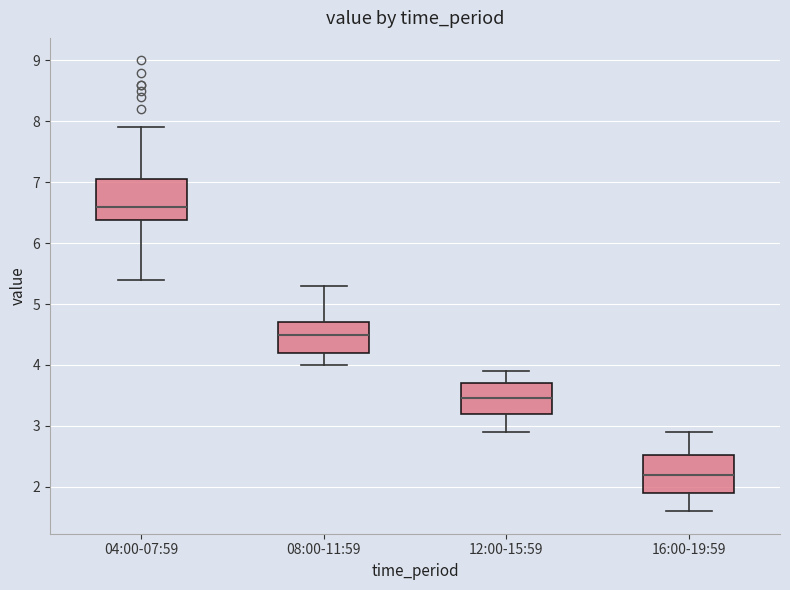

Which box's median line is the lowest?

16:00-19:59